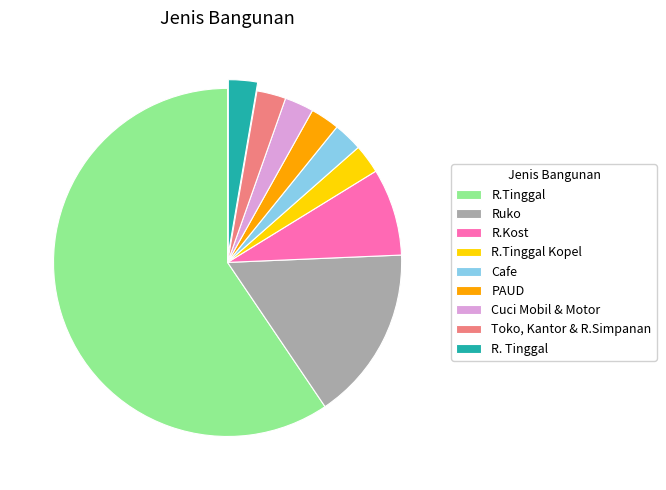

Do R.Kost and Toko, Kantor & R.Simpanan together represent more than half of the pie?

No